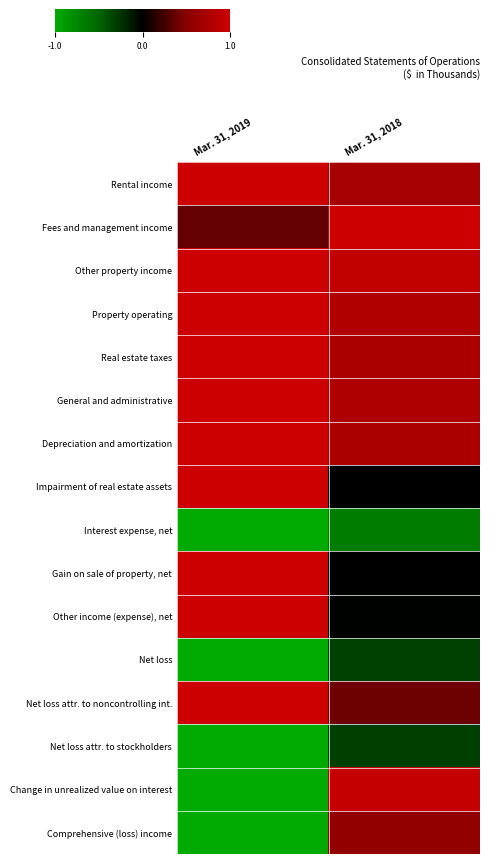

At Mar. 31, 2018, list the series in order from smallest to largest.

Interest expense, net, Net loss, Net loss attr. to stockholders, Other income (expense), net, Impairment of real estate assets, Gain on sale of property, net, Net loss attr. to noncontrolling int., Comprehensive (loss) income, Rental income, Real estate taxes, Depreciation and amortization, General and administrative, Property operating, Other property income, Change in unrealized value on interest, Fees and management income